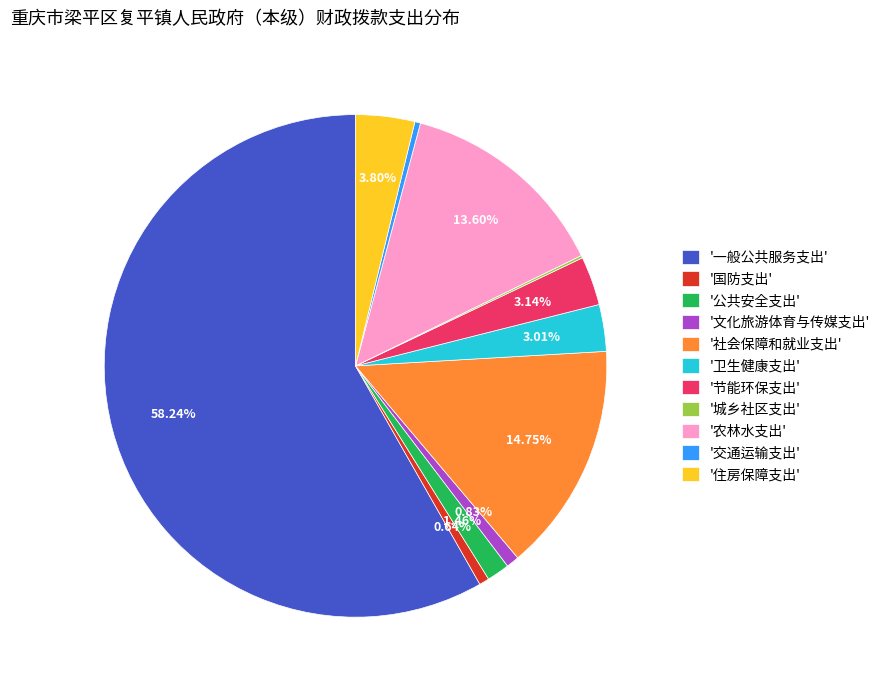

What is the ratio of the value at '文化旅游体育与传媒支出' to the value at '节能环保支出'?

0.3